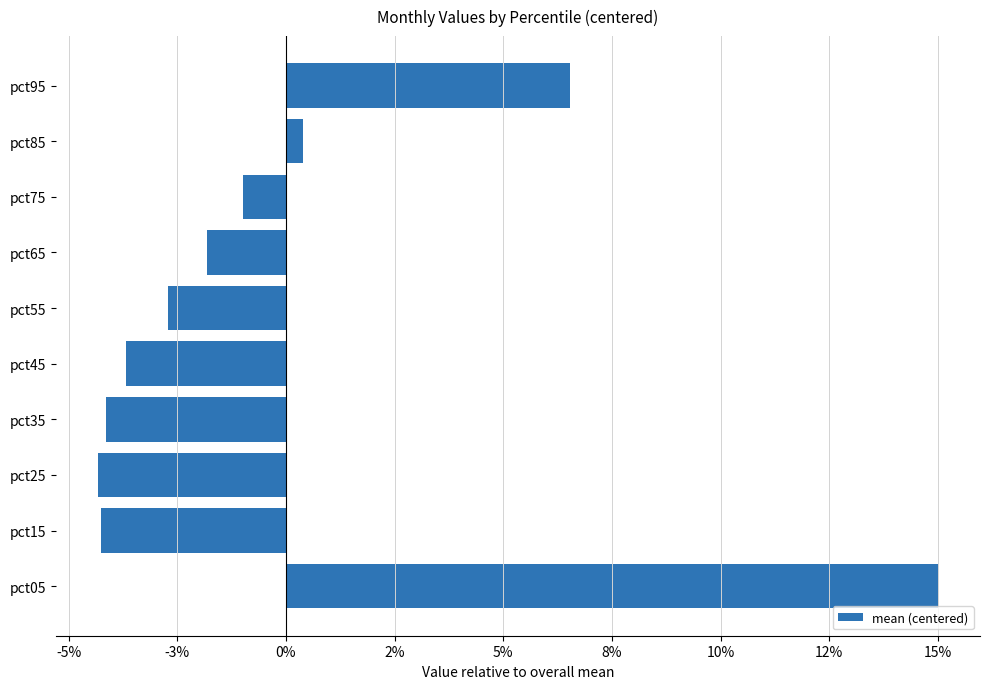

Are the bars horizontal?

Yes